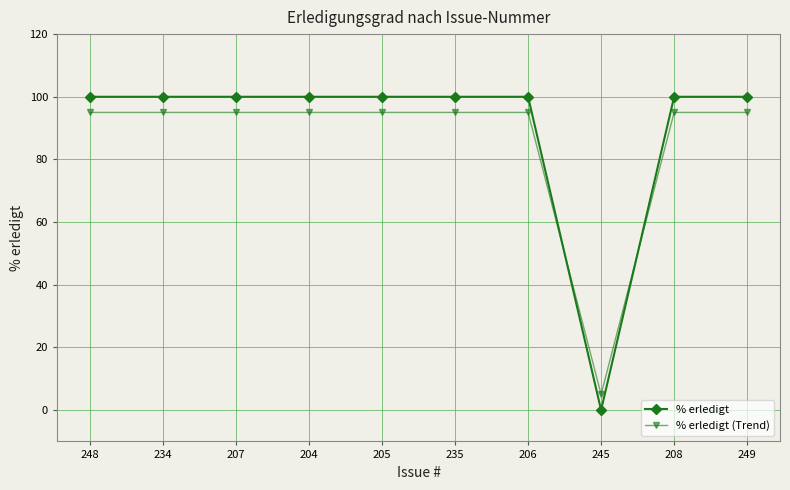

The value of % erledigt (Trend) at 208 is 95. True or false?

True